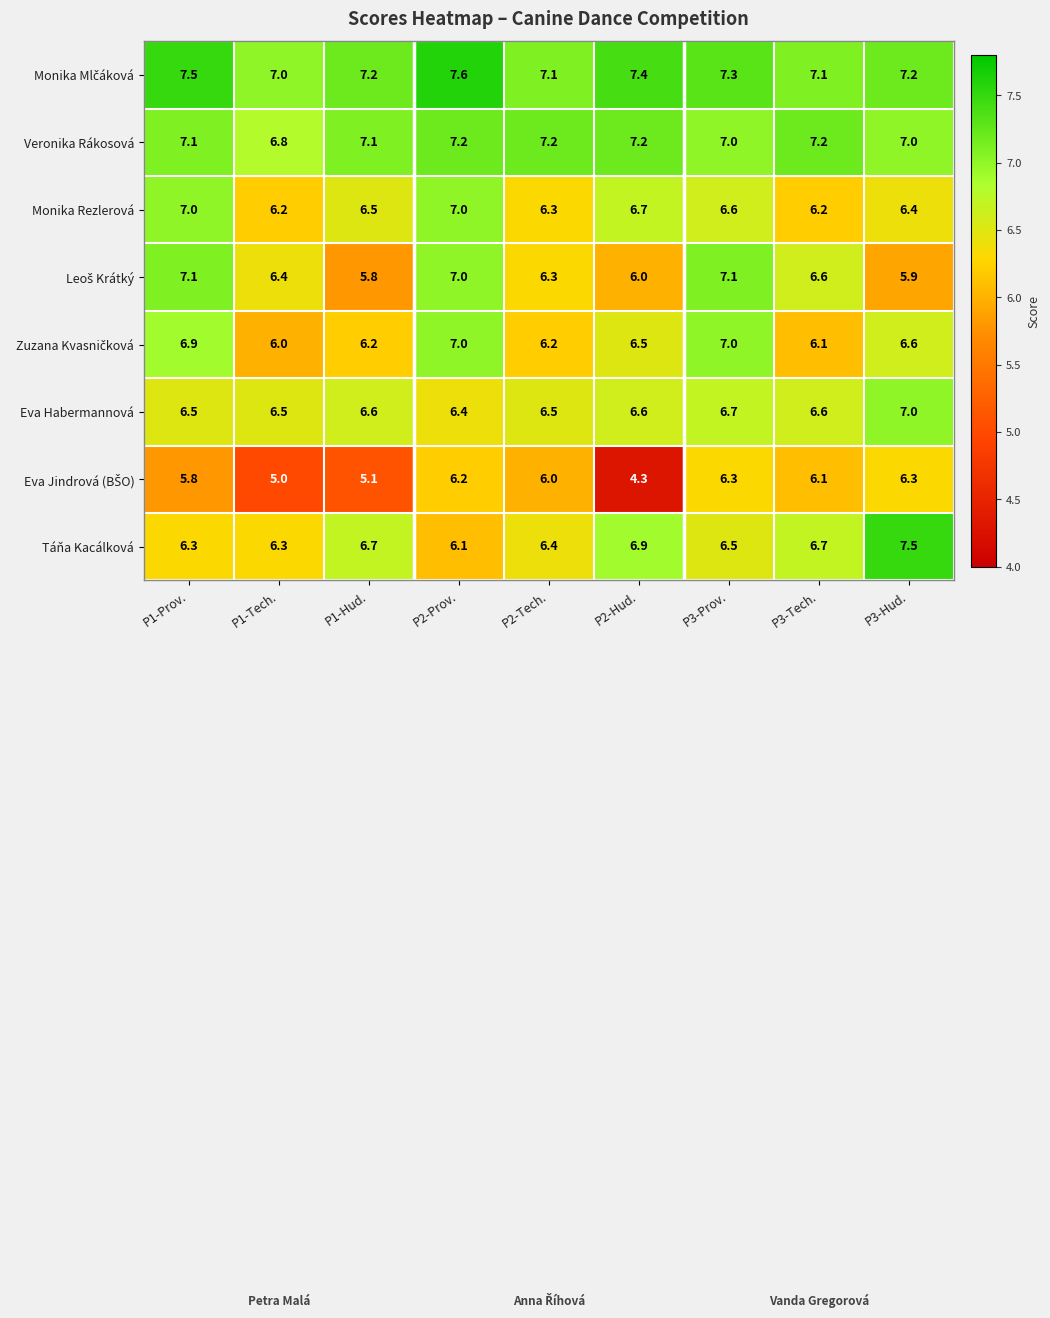

What is the average value of the Monika Rezlerová series?

6.5